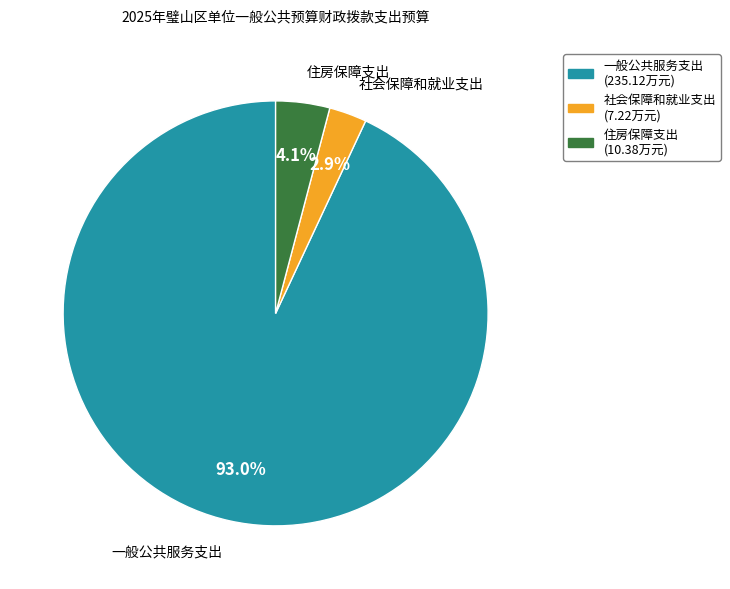

Does any single category account for the majority?

Yes